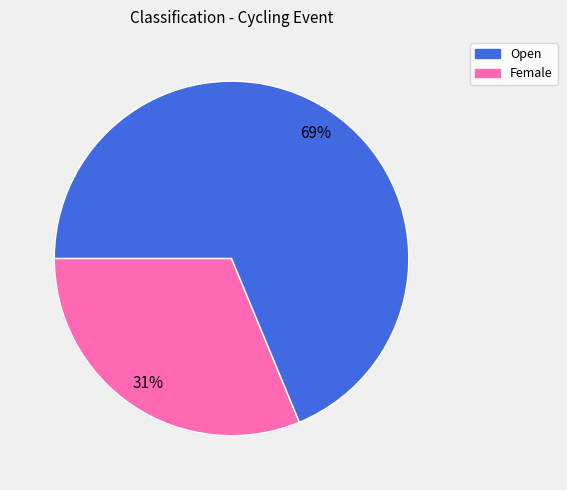

How many slices are in this pie chart?

2